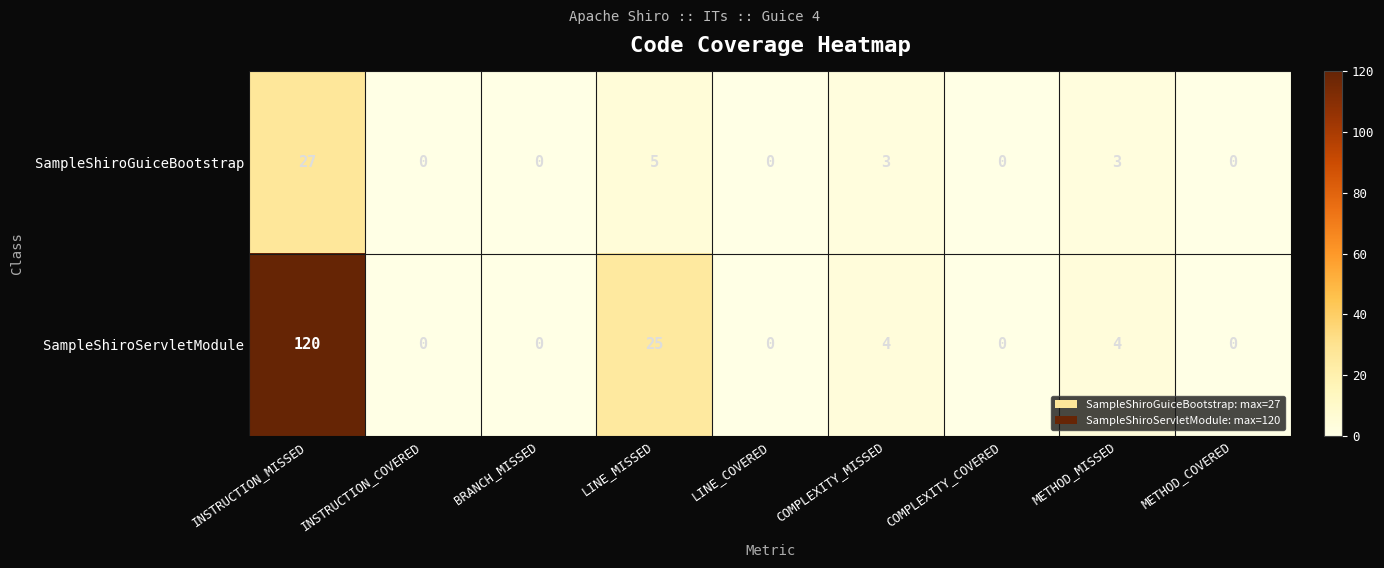

Reading left to right, what are all the values shown in this chart?

SampleShiroGuiceBootstrap: INSTRUCTION_MISSED=27	INSTRUCTION_COVERED=0	BRANCH_MISSED=0	LINE_MISSED=5	LINE_COVERED=0	COMPLEXITY_MISSED=3	COMPLEXITY_COVERED=0	METHOD_MISSED=3	METHOD_COVERED=0
SampleShiroServletModule: INSTRUCTION_MISSED=120	INSTRUCTION_COVERED=0	BRANCH_MISSED=0	LINE_MISSED=25	LINE_COVERED=0	COMPLEXITY_MISSED=4	COMPLEXITY_COVERED=0	METHOD_MISSED=4	METHOD_COVERED=0